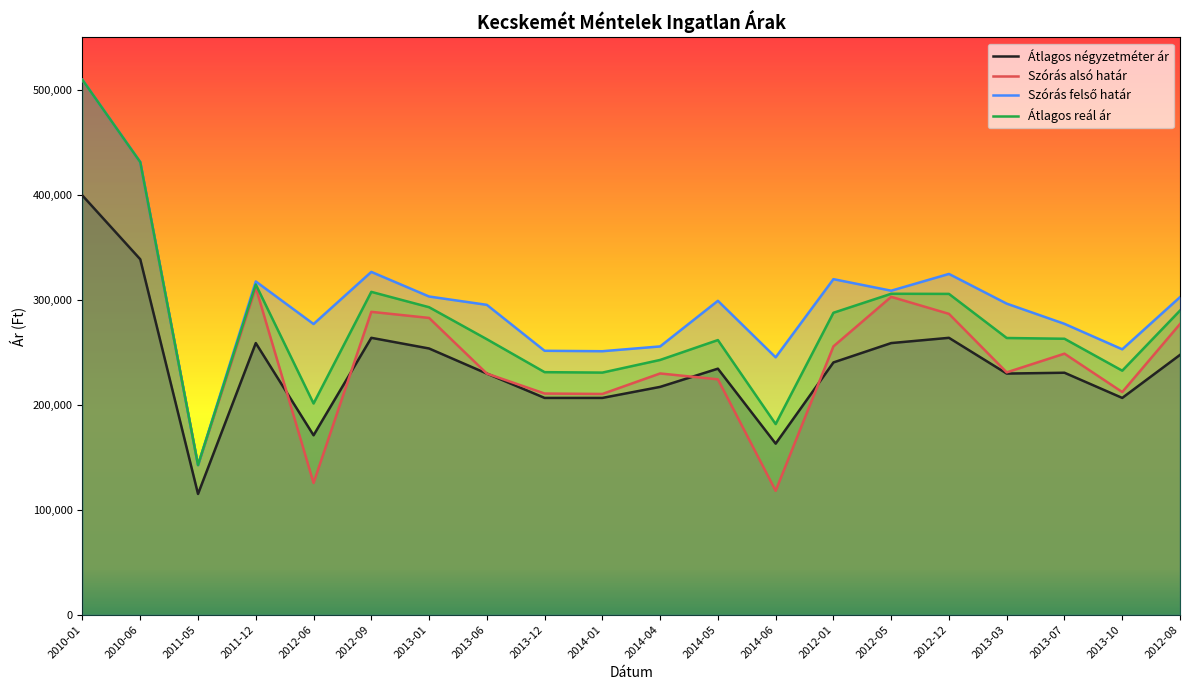

The value of Átlagos reál ár at 2013-12 is 344720. True or false?

False